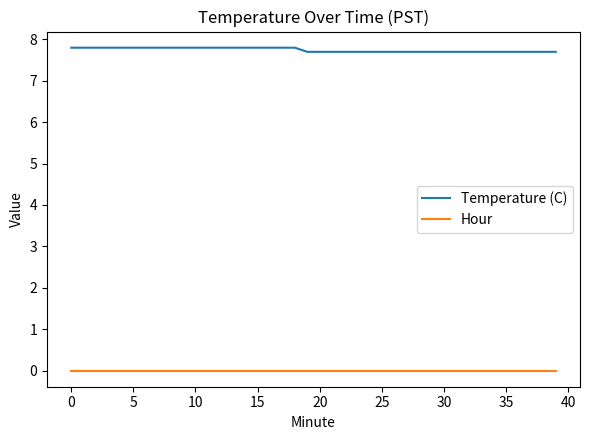

Rank the series by their average value, from lowest to highest.

Hour, Temperature (C)